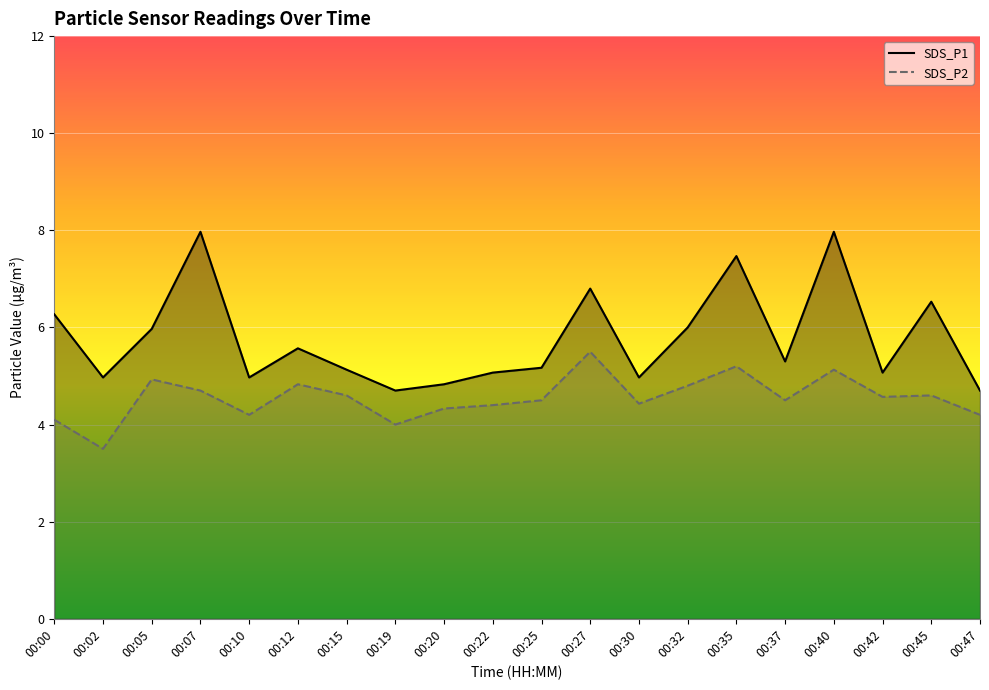

What are all the series names shown in the legend?

SDS_P1, SDS_P2